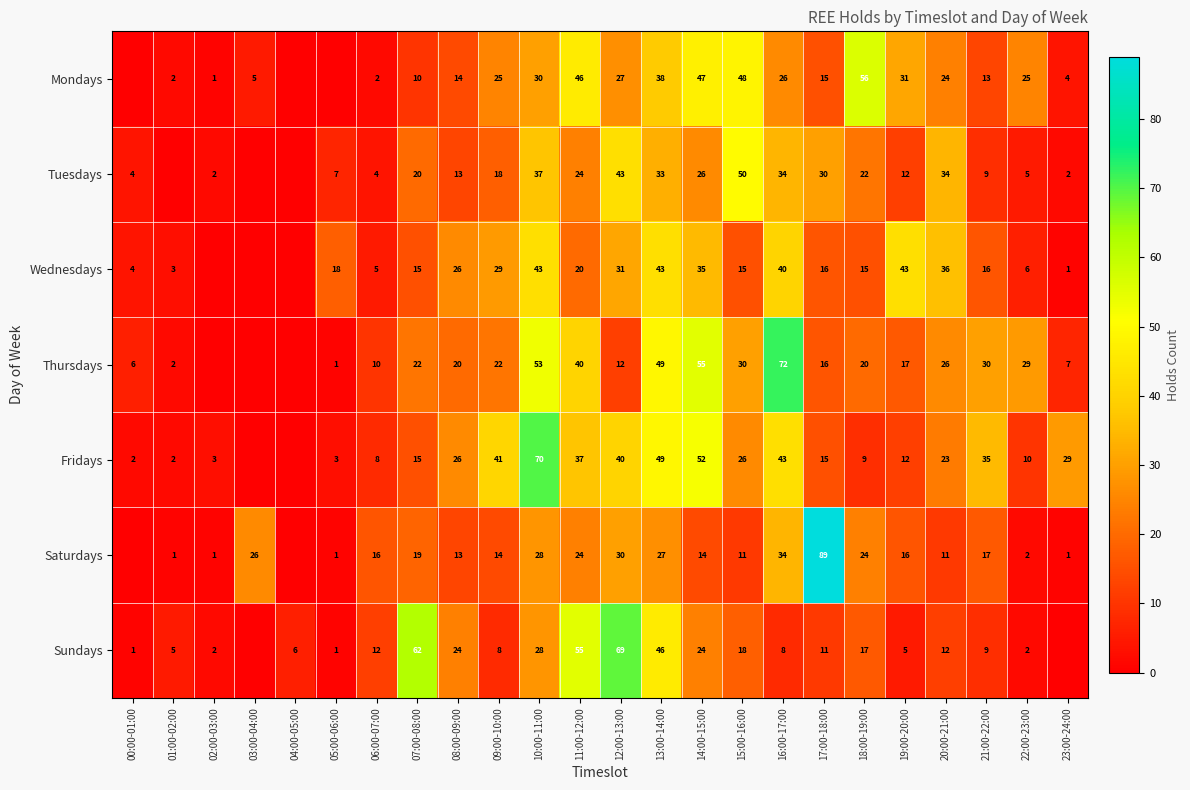

Is the value of Thursdays at 11:00-12:00 greater than the value of Fridays at 18:00-19:00?

Yes